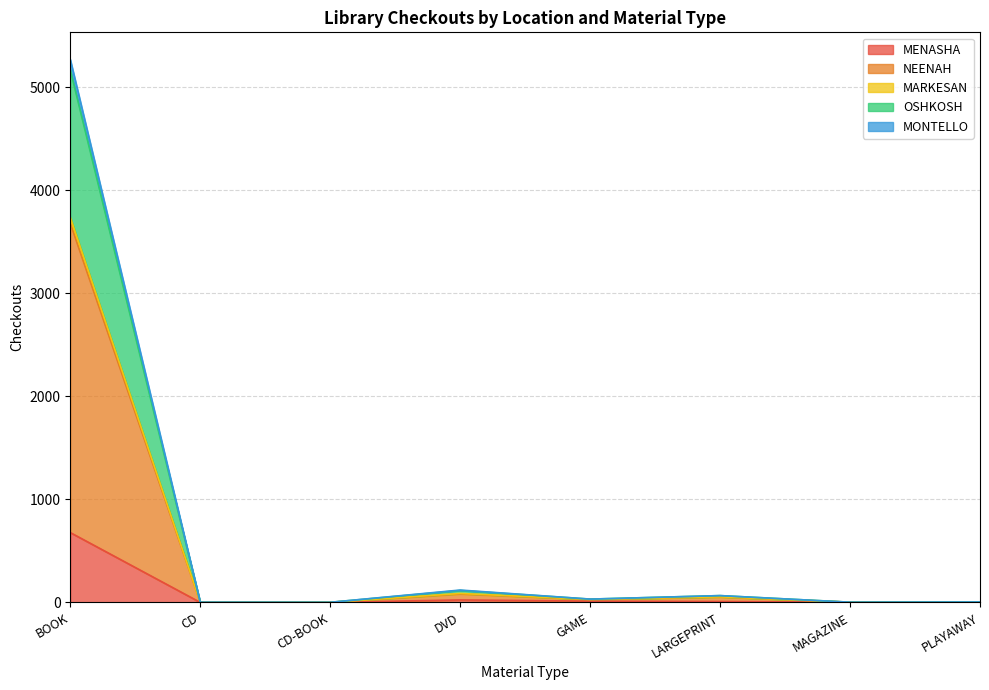

Reading left to right, list all the values displayed in this chart.

MENASHA: BOOK=678	CD=0	CD-BOOK=0	DVD=24	GAME=12	LARGEPRINT=9	MAGAZINE=2	PLAYAWAY=0
NEENAH: BOOK=3681	CD=1	CD-BOOK=1	DVD=82	GAME=28	LARGEPRINT=52	MAGAZINE=2	PLAYAWAY=0
MARKESAN: BOOK=3739	CD=1	CD-BOOK=1	DVD=87	GAME=29	LARGEPRINT=54	MAGAZINE=2	PLAYAWAY=1
OSHKOSH: BOOK=5271	CD=2	CD-BOOK=1	DVD=120	GAME=32	LARGEPRINT=66	MAGAZINE=2	PLAYAWAY=4
MONTELLO: BOOK=5171	CD=1	CD-BOOK=1	DVD=116	GAME=32	LARGEPRINT=66	MAGAZINE=2	PLAYAWAY=4